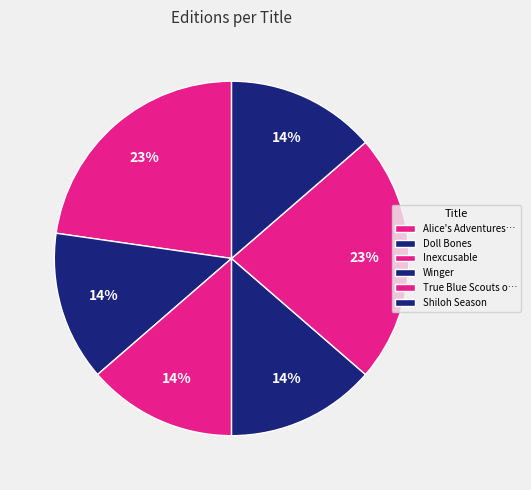

Is there a majority slice in this chart?

No